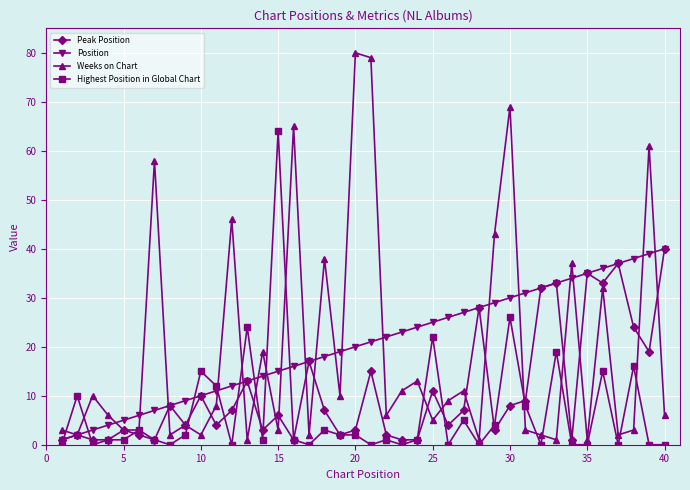

What is the maximum value for Highest Position in Global Chart?

64